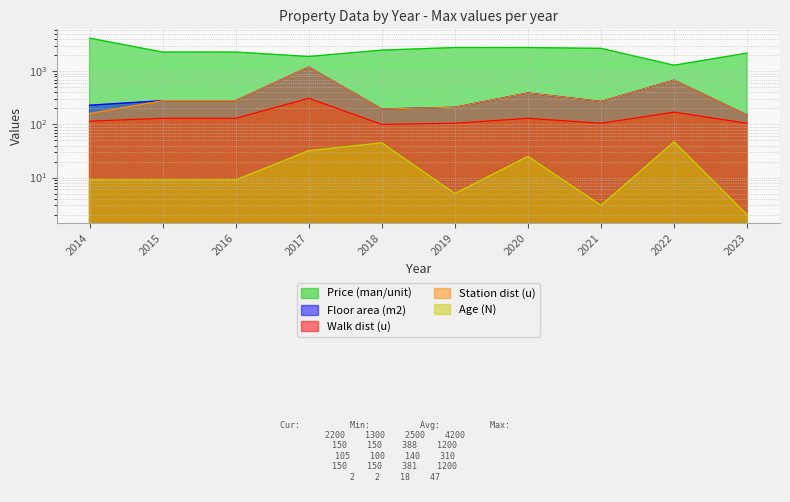

What is the spread (max minus min) of values at 2022?

1253